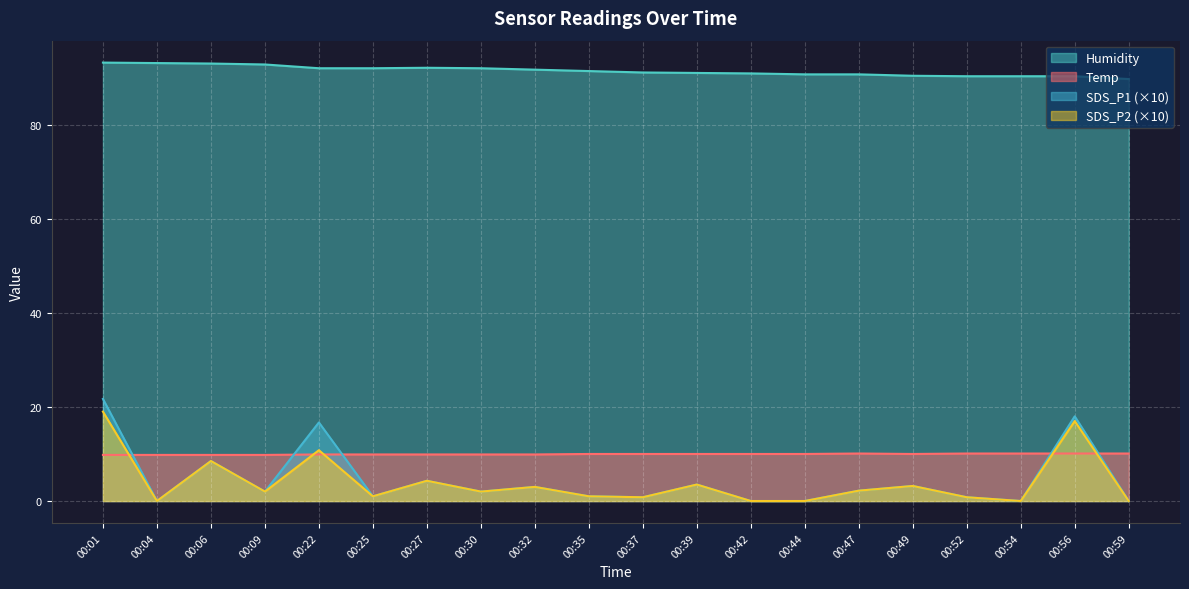

At how many categories does at least one series exceed 75?

20